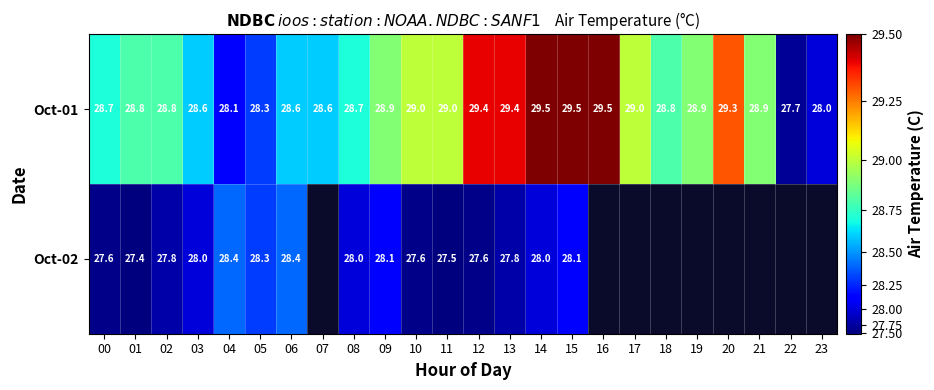

Is it true that Oct-01 equals 38.4 at 07?

False